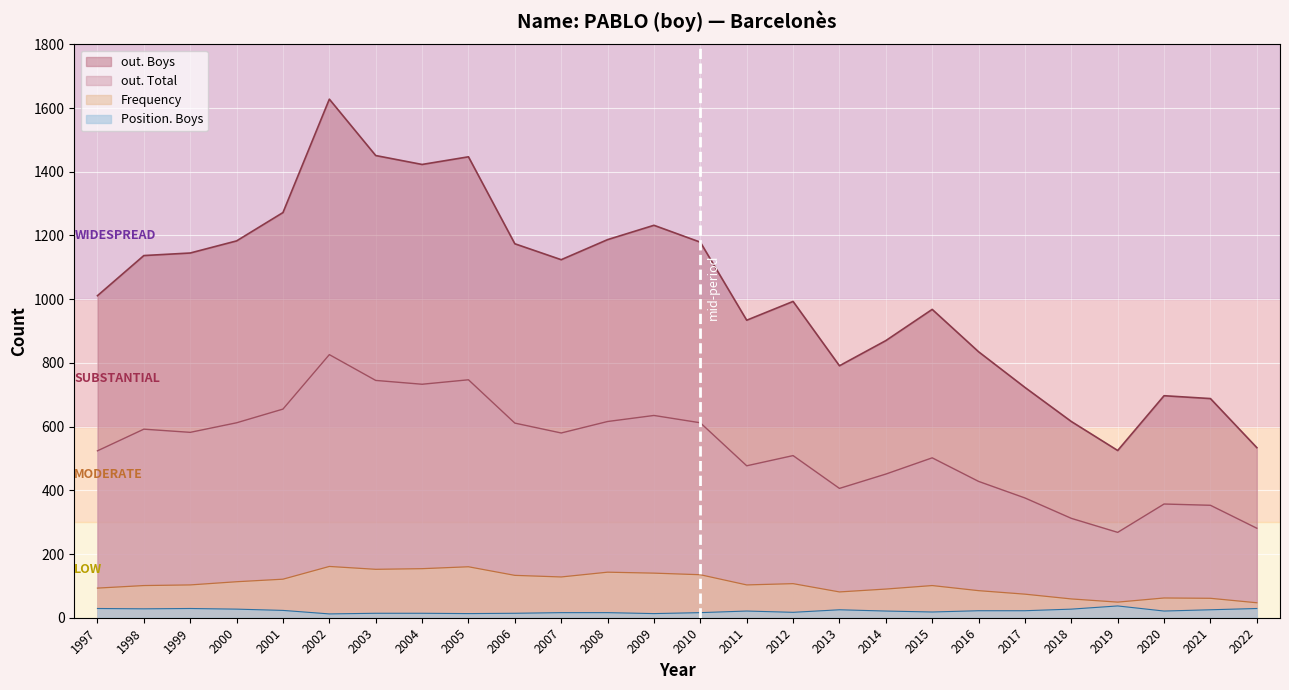

True or false: out. Total and Position. Boys cross at least once.

False